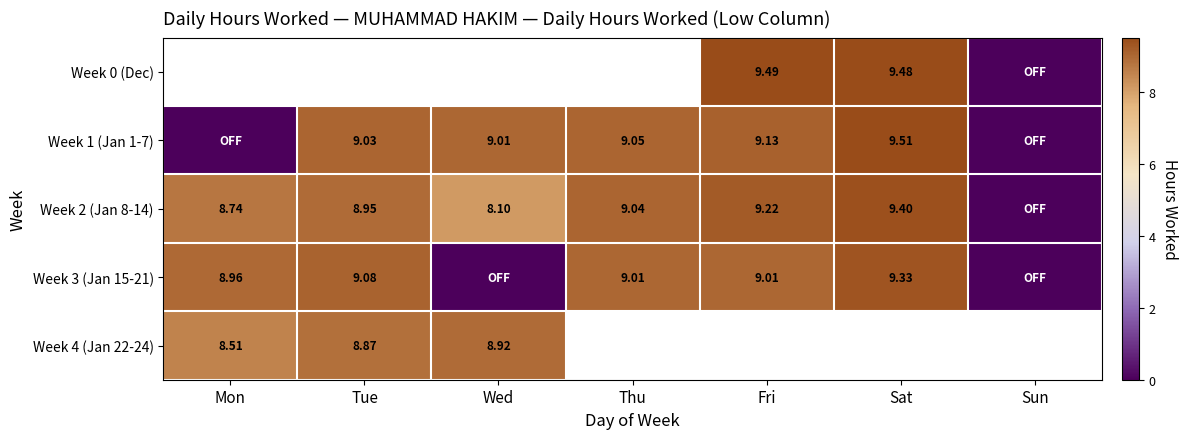

Is it true that Week 3 (Jan 15-21) equals 2.5 at Thu?

False